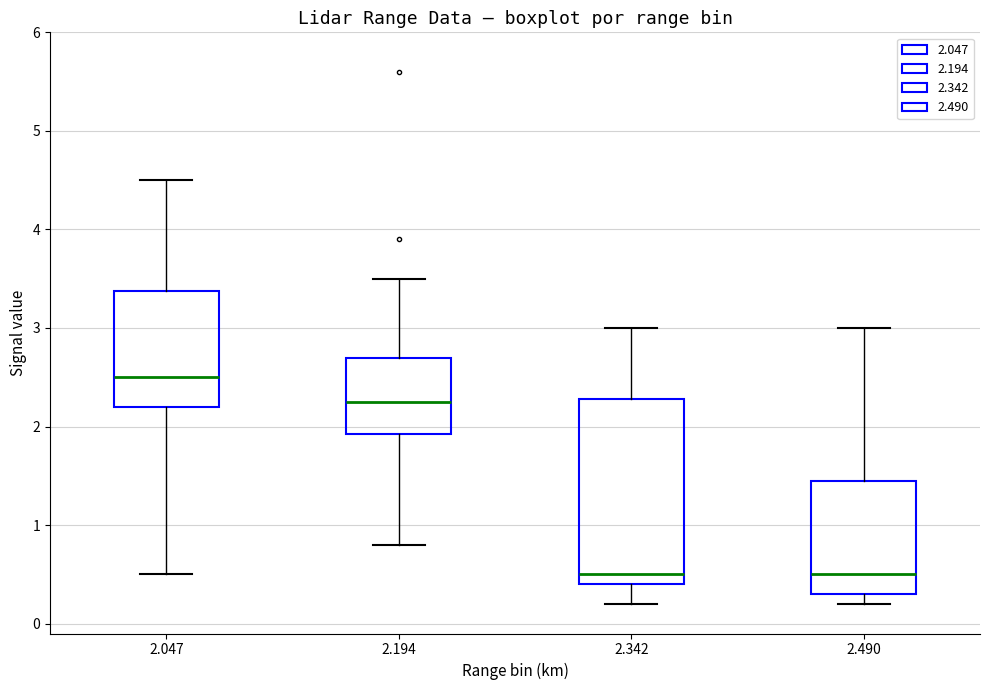

Reading left to right, transcribe this box plot: for each box, give where its median line is, the range the box spans, and where its two whiskers end, as read against the y-axis. The values are not printed on the chart, so give them approximately, as read against the axis.

2.047: median 2.5, box 2.2 to 3.4, whiskers 0.5 to 4.5
2.194: median 2.3, box 1.9 to 2.7, whiskers 0.8 to 3.5
2.342: median 0.5, box 0.4 to 2.3, whiskers 0.2 to 3.0
2.490: median 0.5, box 0.3 to 1.5, whiskers 0.2 to 3.0